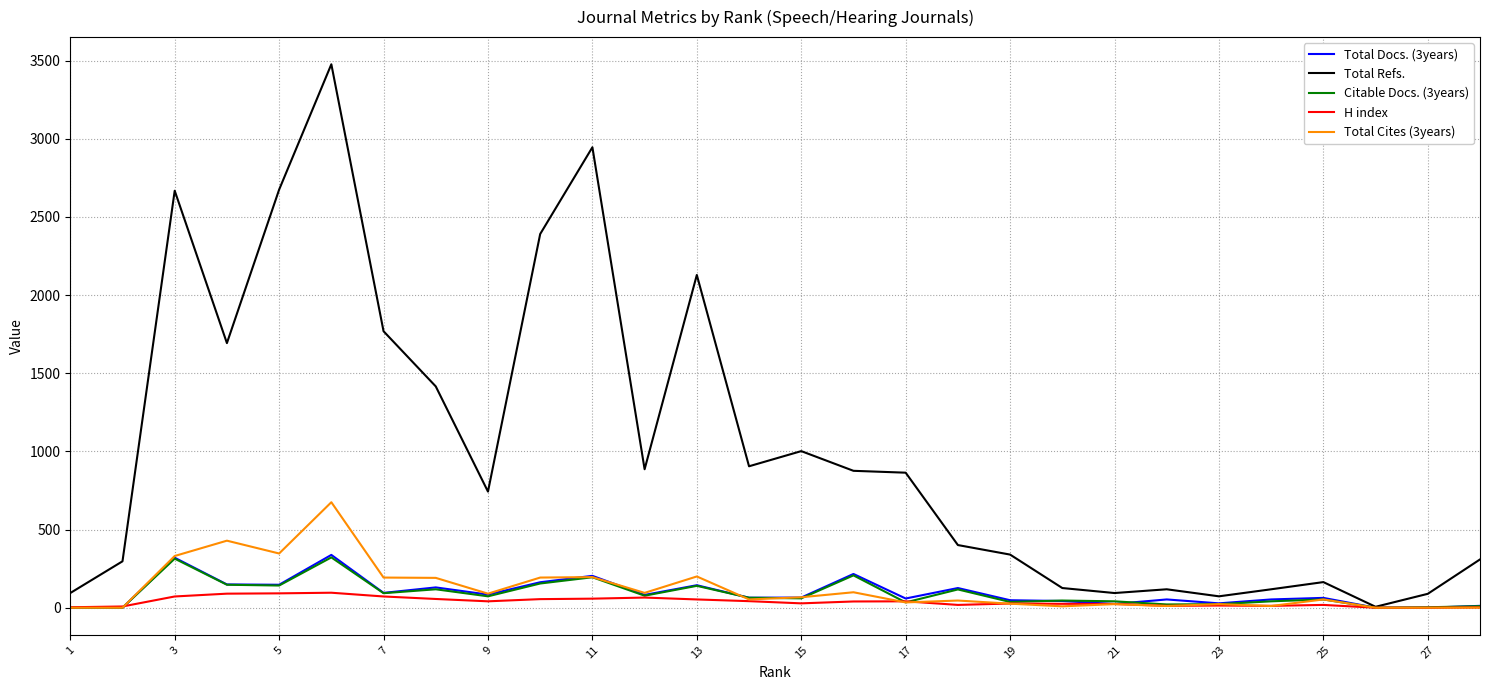

Which series has the widest spread of values?

Total Refs.